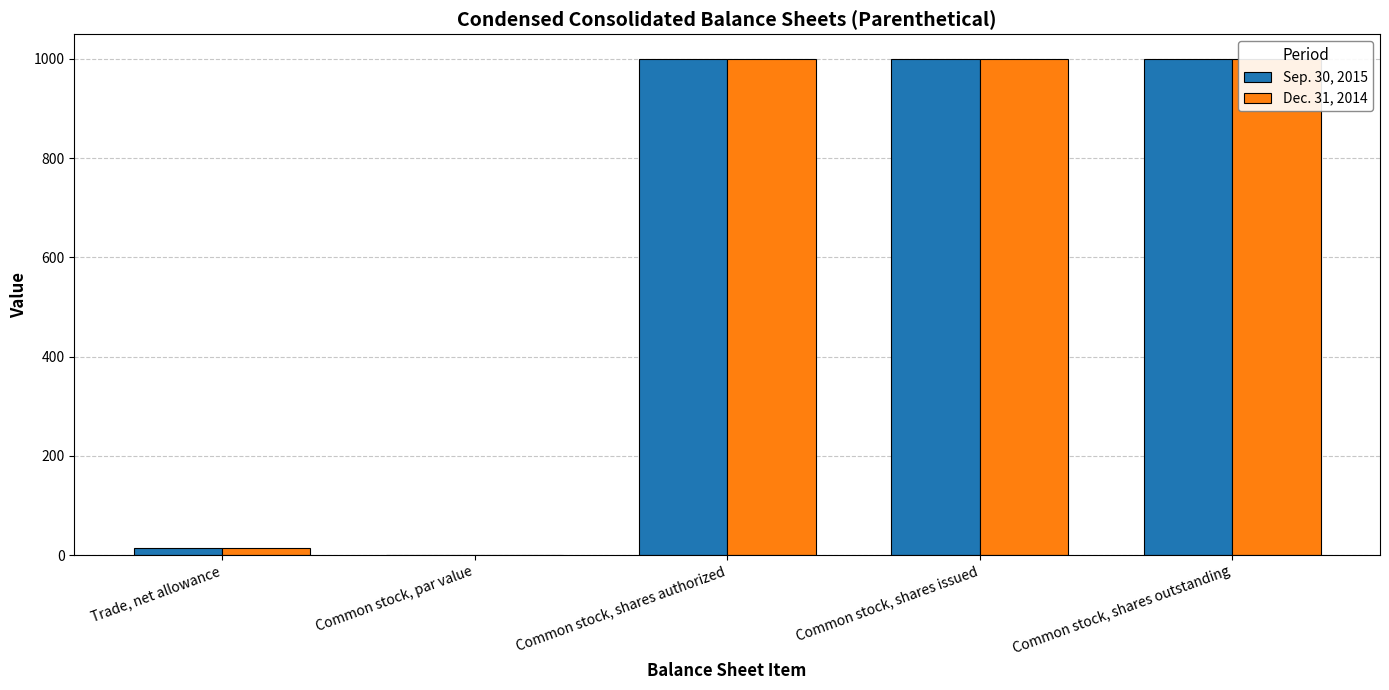

At which label does Dec. 31, 2014 reach its minimum?

Common stock, par value